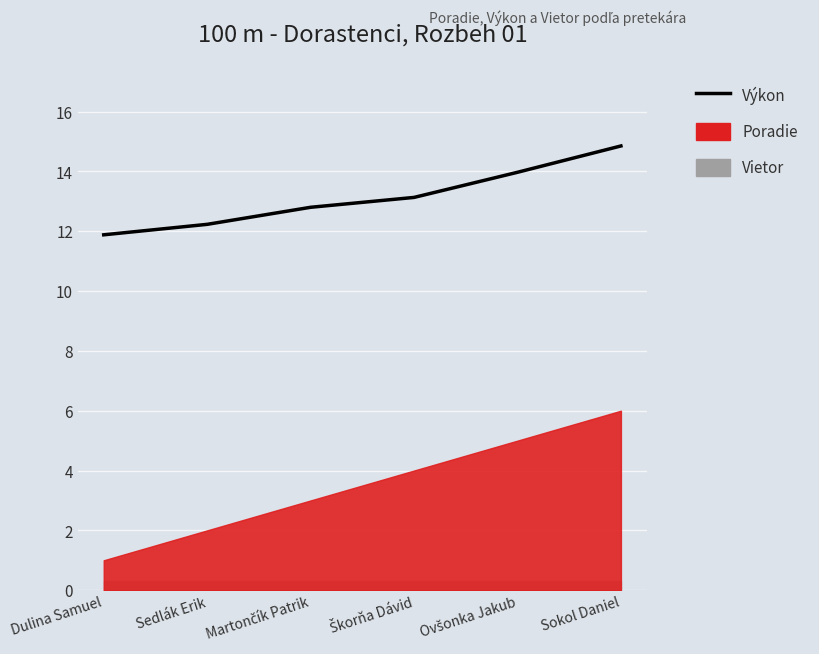

At which category does the chart reach its peak across all series?

Sokol Daniel